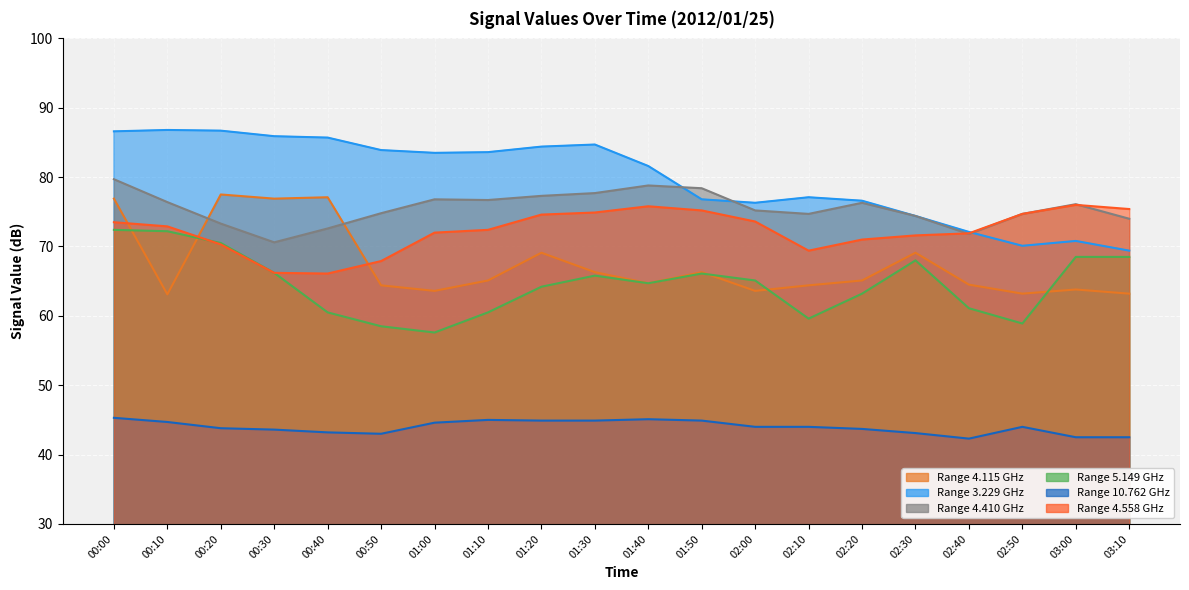

True or false: 4.558 has a value of 33.5 at 00:40.

False